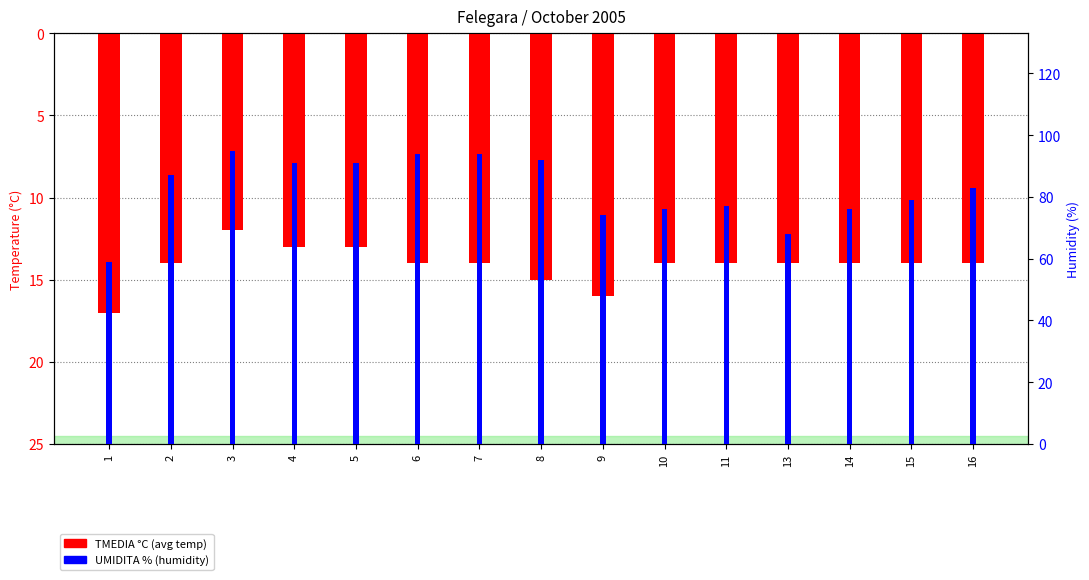

Rank the series by their maximum value, from lowest to highest.

TMEDIA °C, UMIDITA %